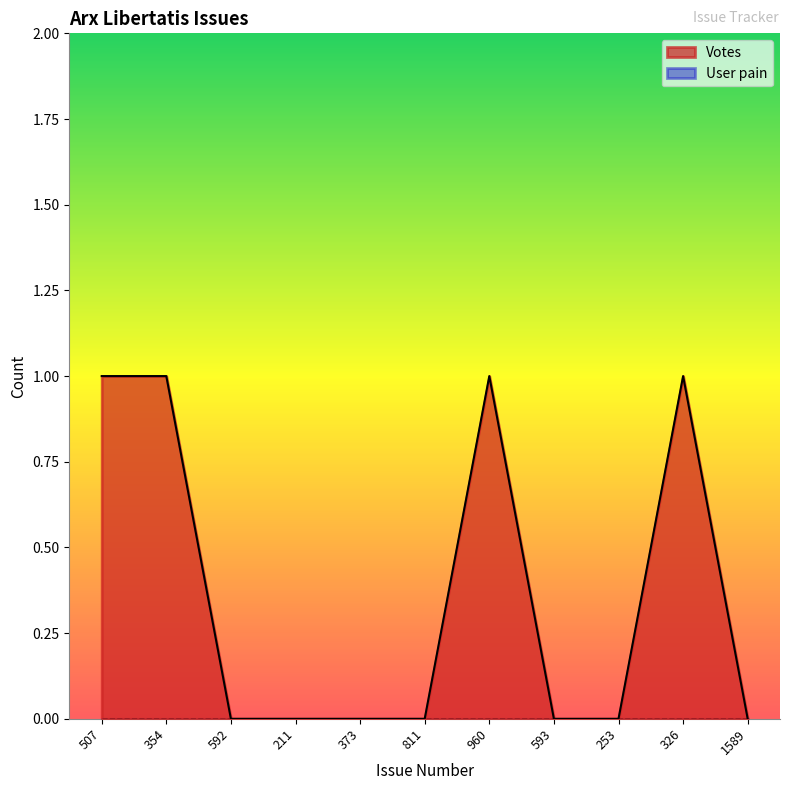

What is the label of the 3rd point from the left?

592